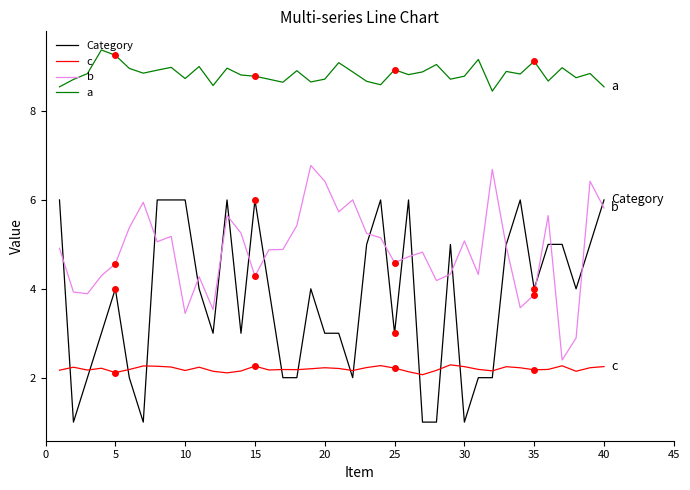

True or false: a and Category intersect in this chart.

False